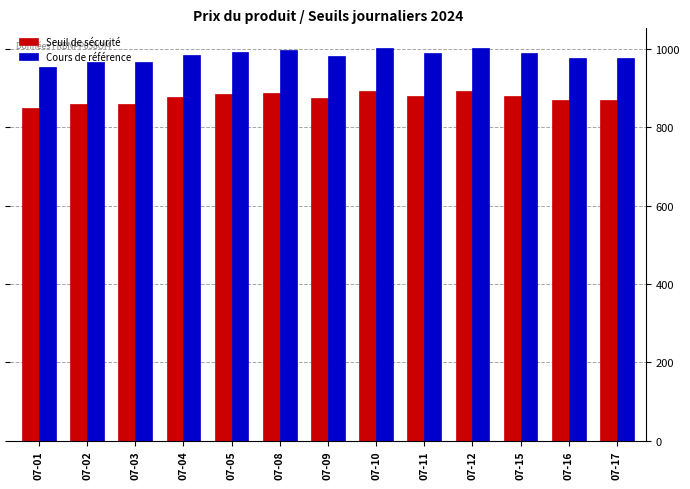

How many groups of bars are there?

13